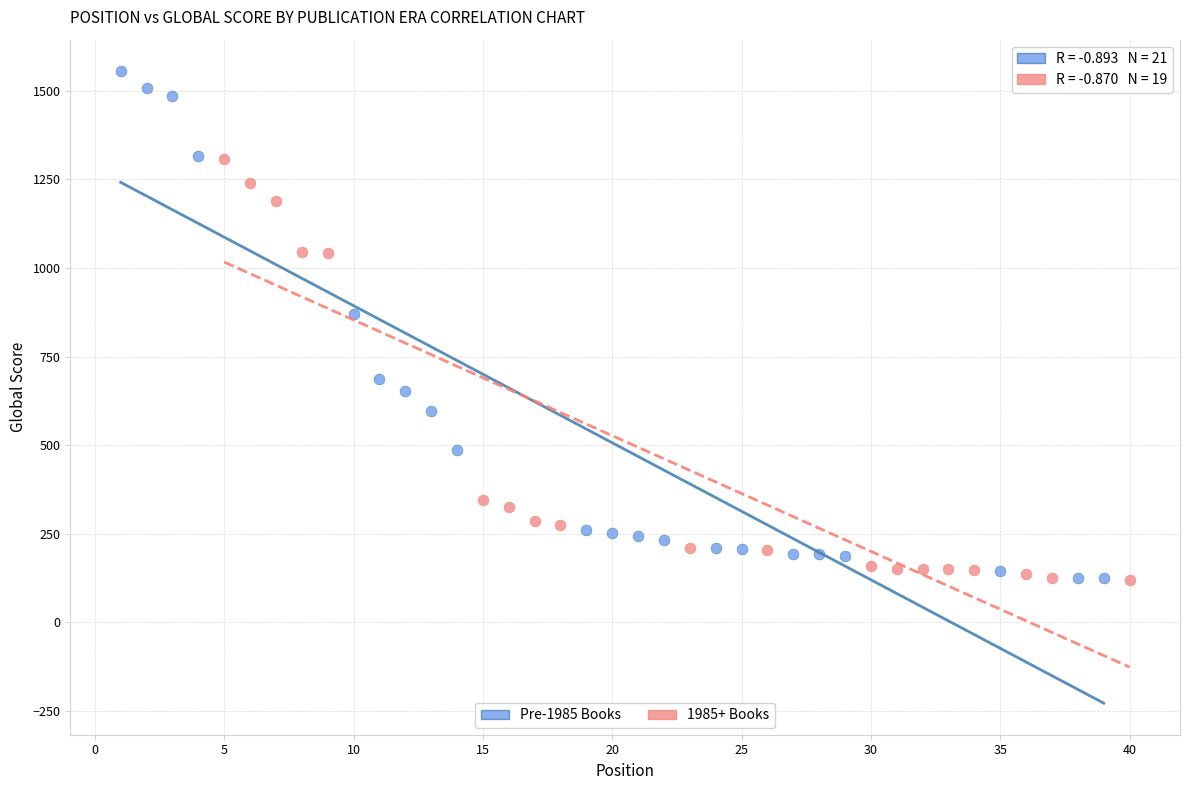

Which series has the widest spread of Y values?

Pre-1985 Books